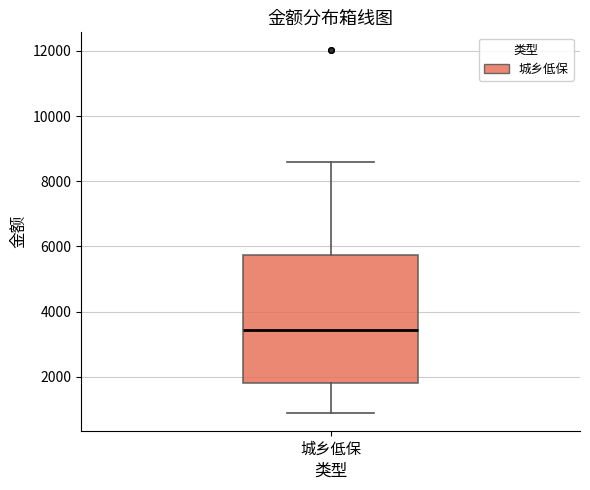

Where is the lower edge of the box for 城乡低保 on the y-axis? The values are not printed on the chart, so give them approximately, as read against the axis.

1800